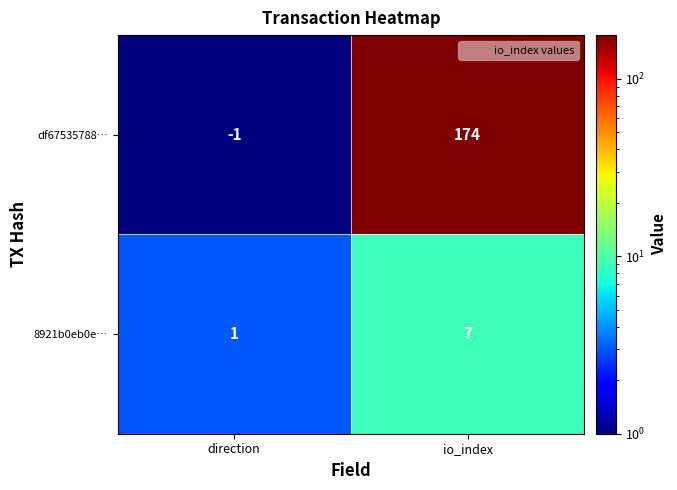

Which series changed the most between direction and io_index?

df67535788…